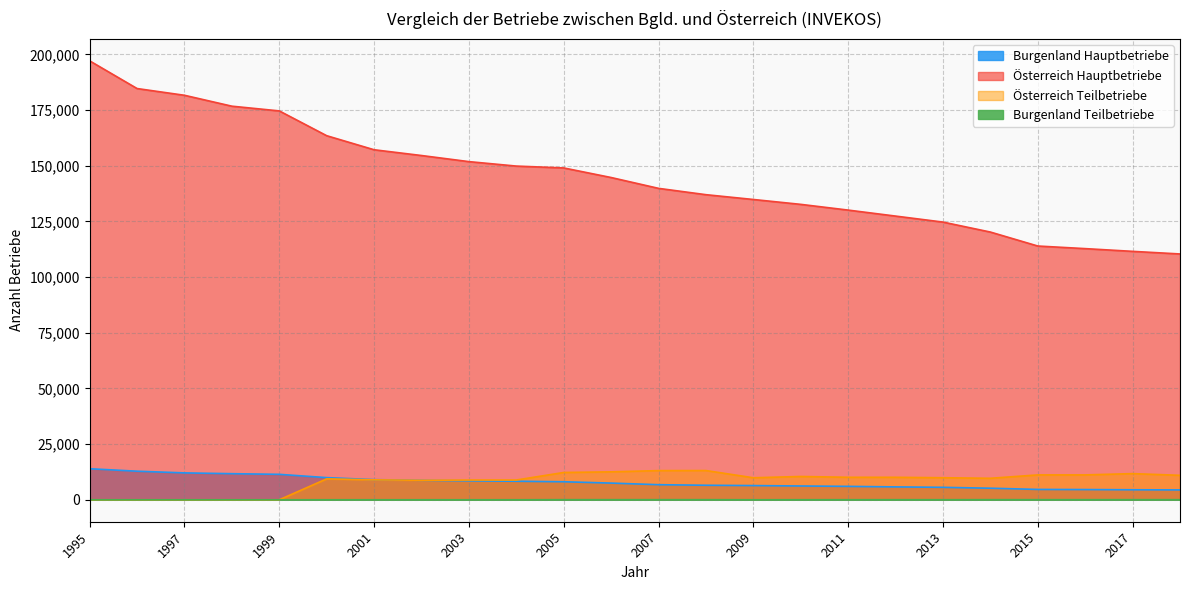

Which category has the lowest value in the Burgenland Teilbetriebe series?

1995